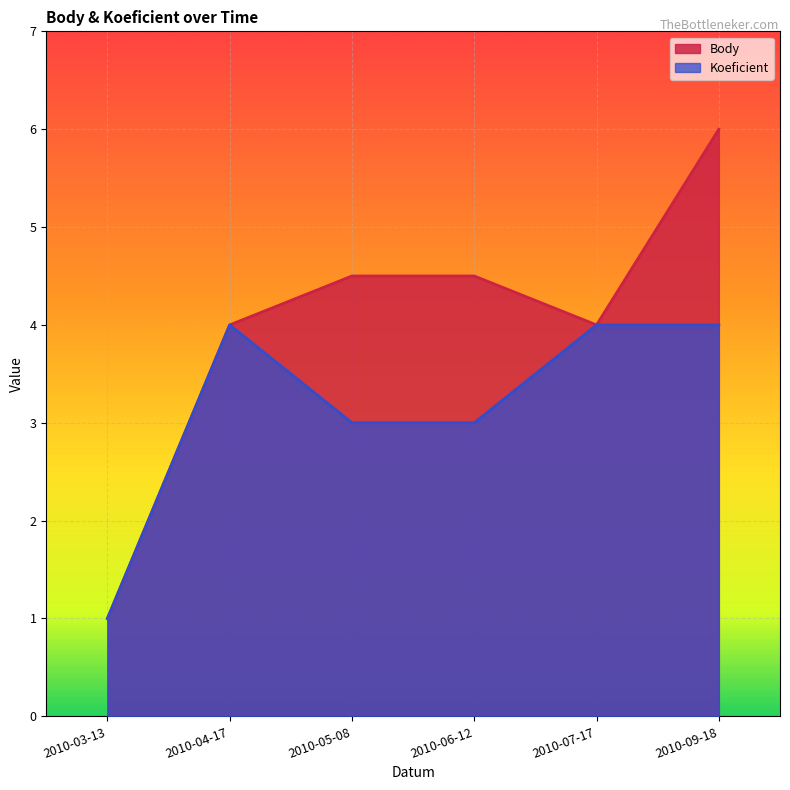

What are all the series names shown in the legend?

Body, Koeficient